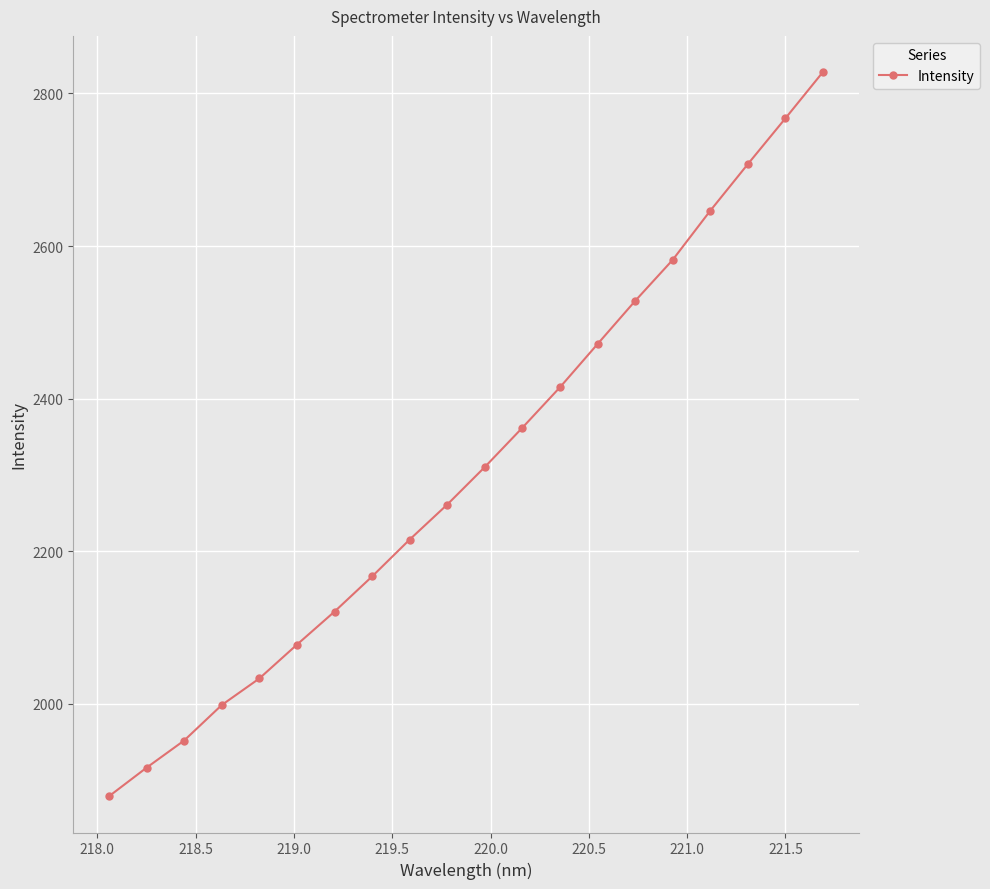

What is the minimum value shown in the chart?

1878.9